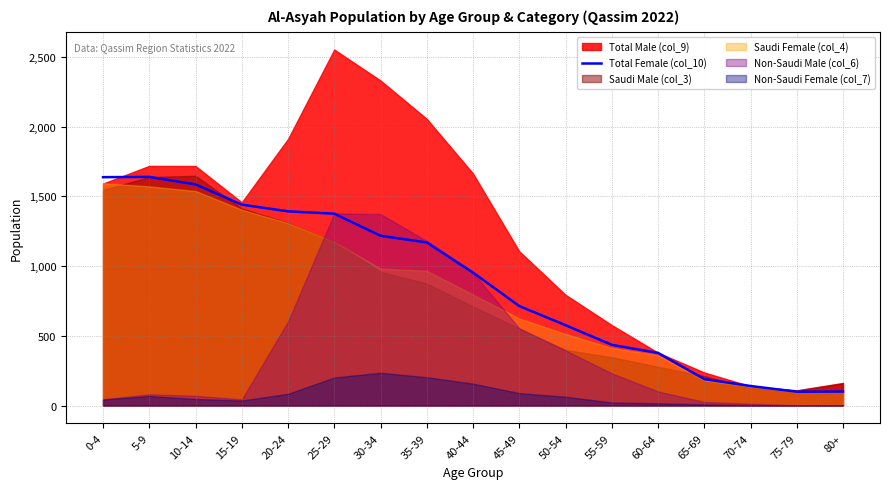

Count the number of values greater than 953.

8